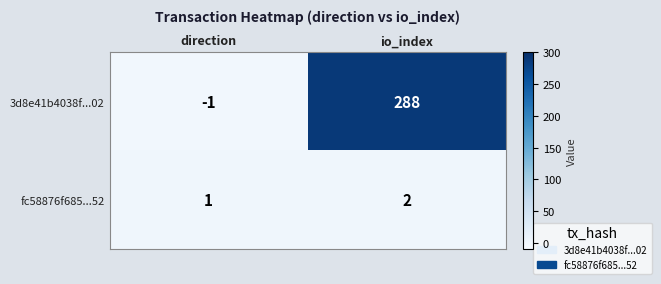

What is the maximum value shown in the chart?

288